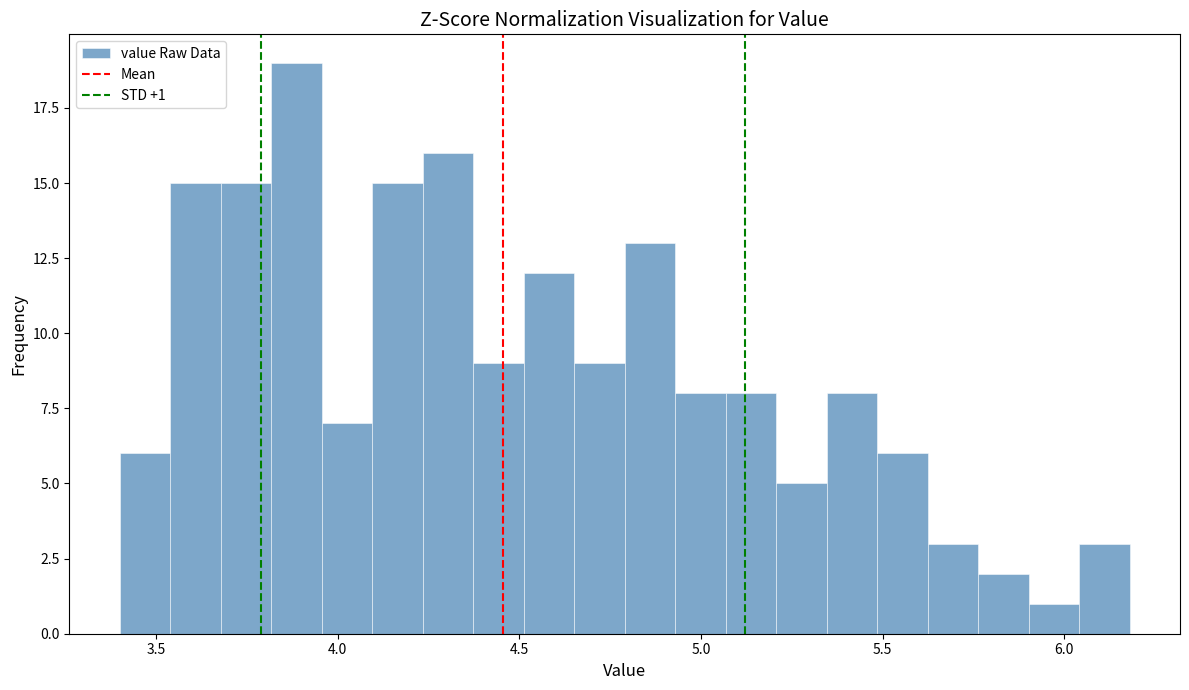

Read against the x-axis, roughly where is the centre of the tallest bar?

3.90